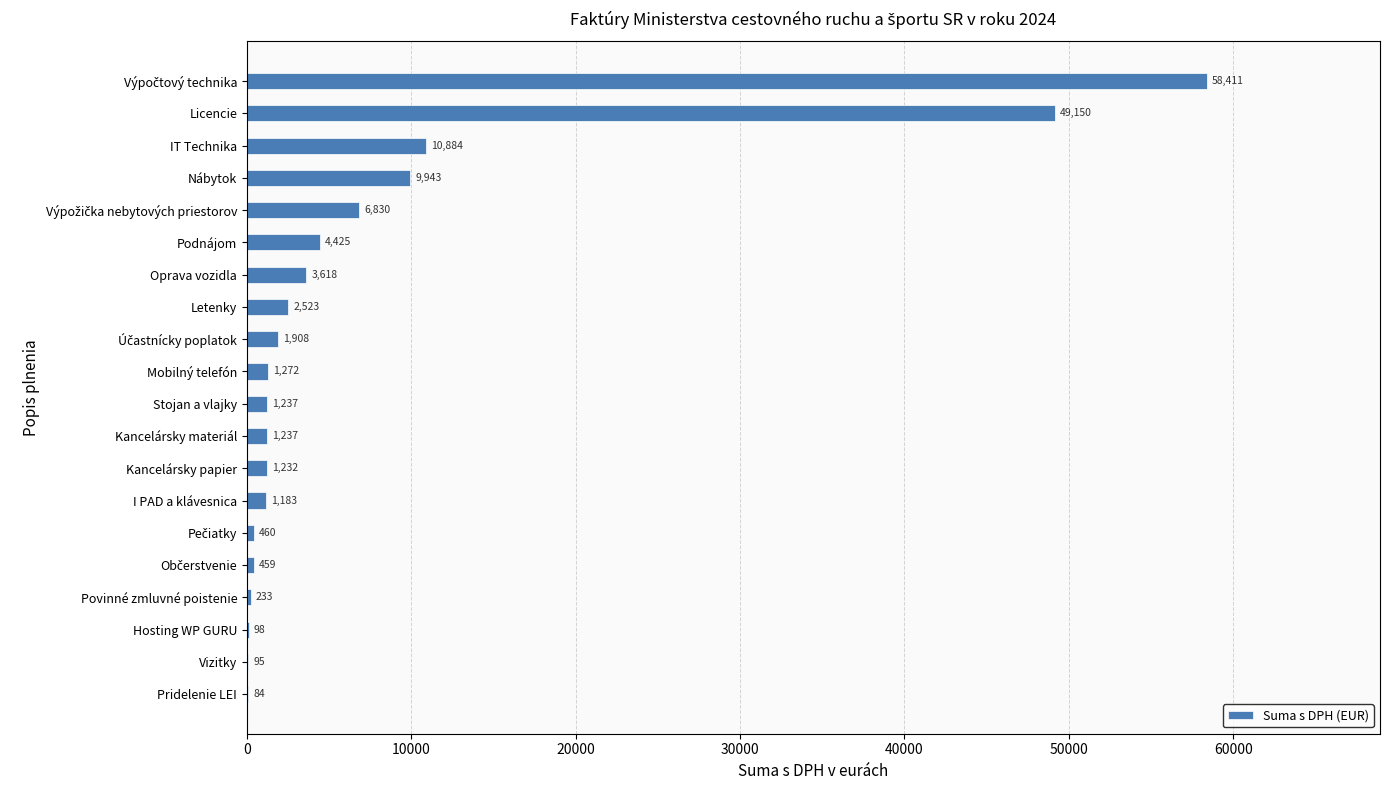

Between Mobilný telefón and Pridelenie LEI, which is larger?

Mobilný telefón